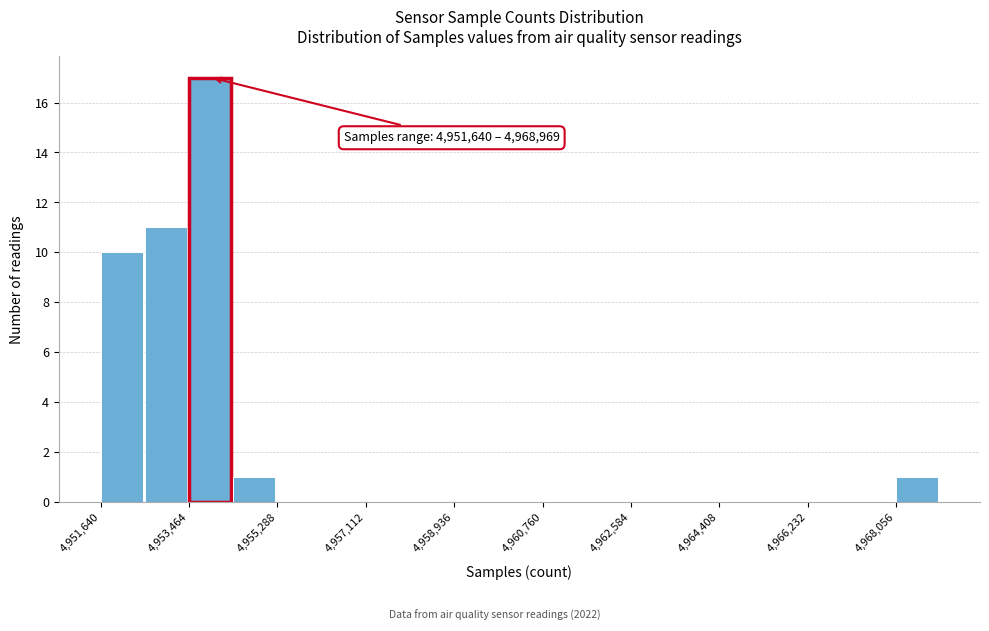

Over which range of the x-axis is the bar tallest?

4953400 to 4954400